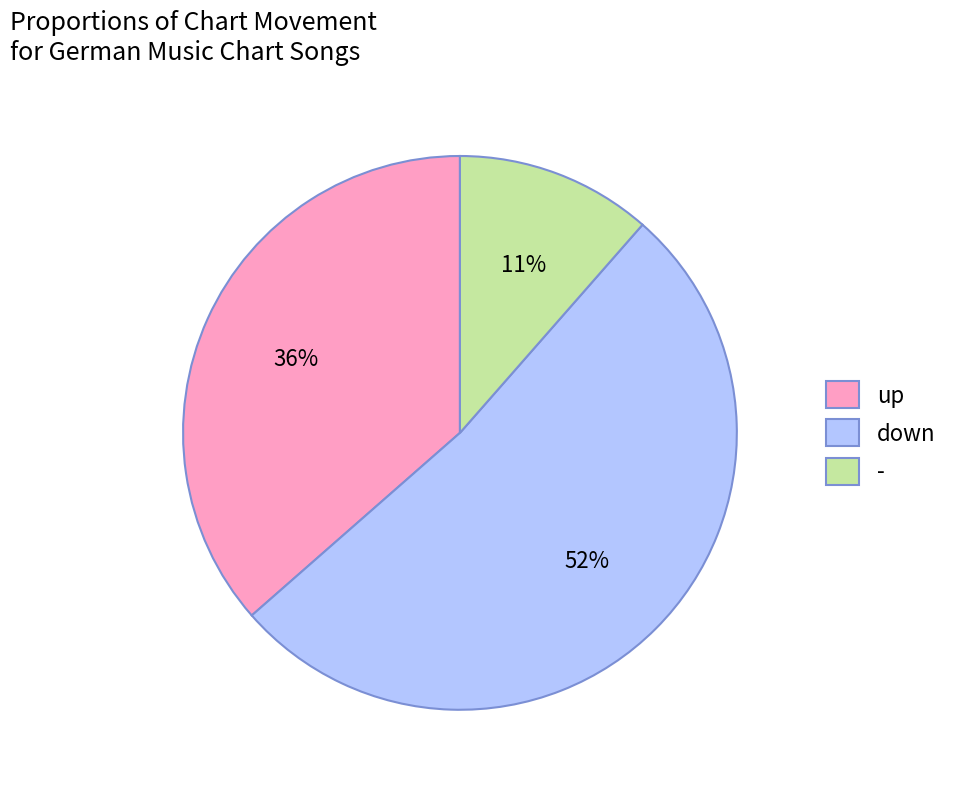

To the nearest percent, what is the difference between the down and - slice percentages?

41%